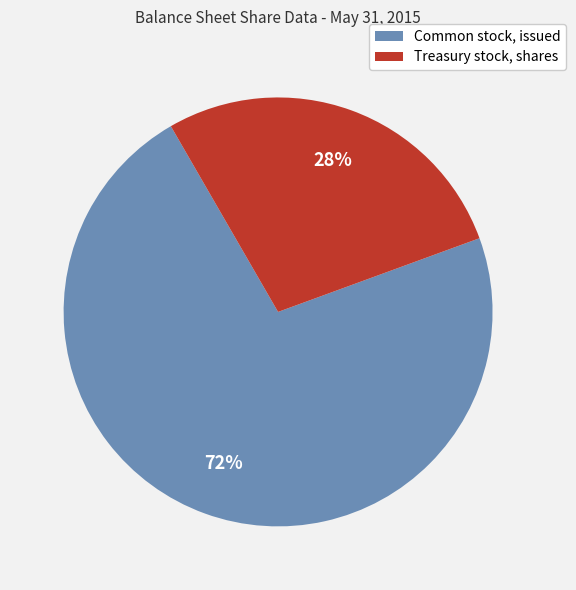

Is there a majority slice in this chart?

Yes